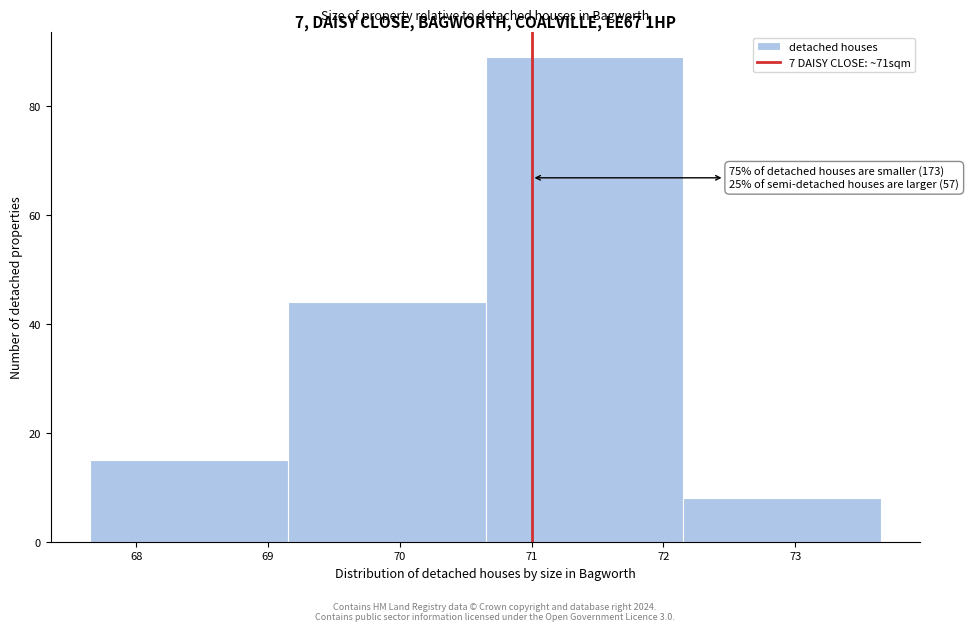

Which range on the x-axis has the tallest bar?

70.65 to 72.15